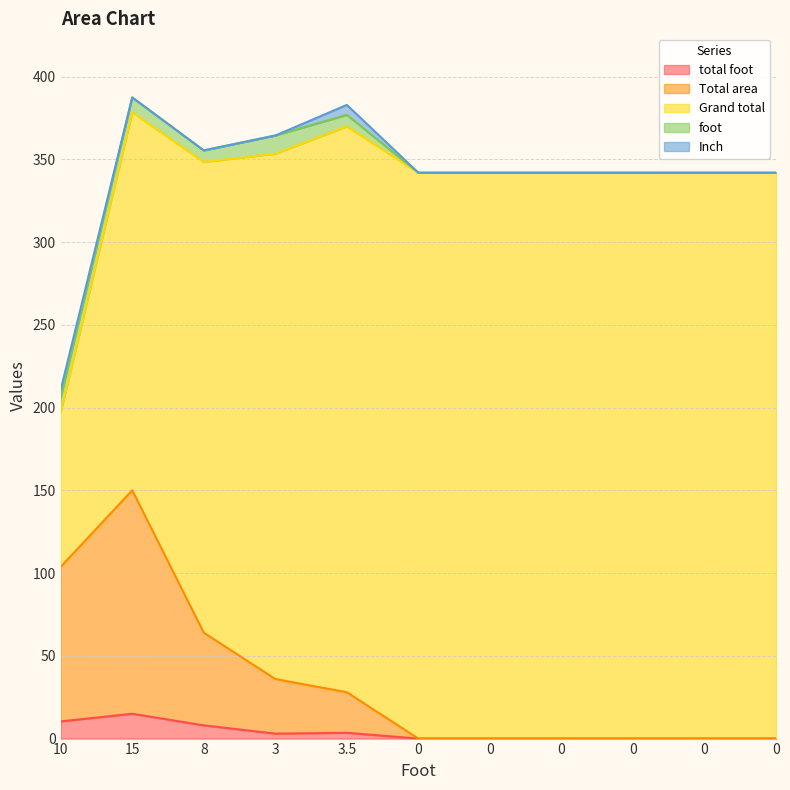

In total foot, how many points are higher than both neighbors (excluding endpoints)?

2